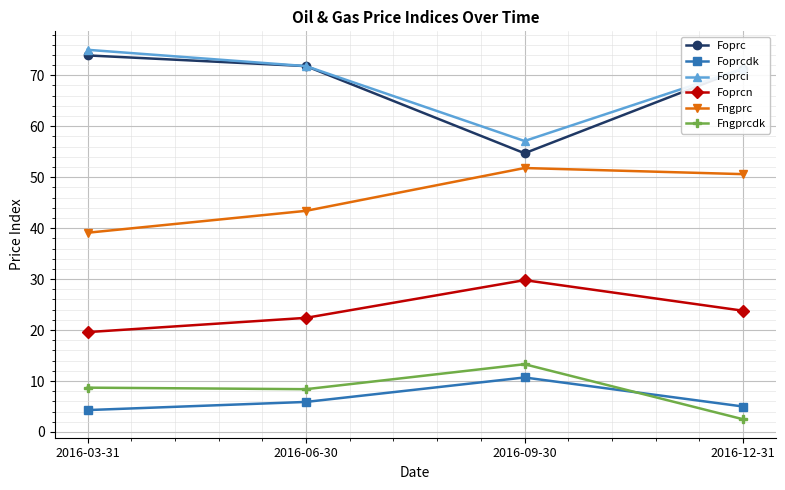

At how many categories does at least one series exceed 52?

4